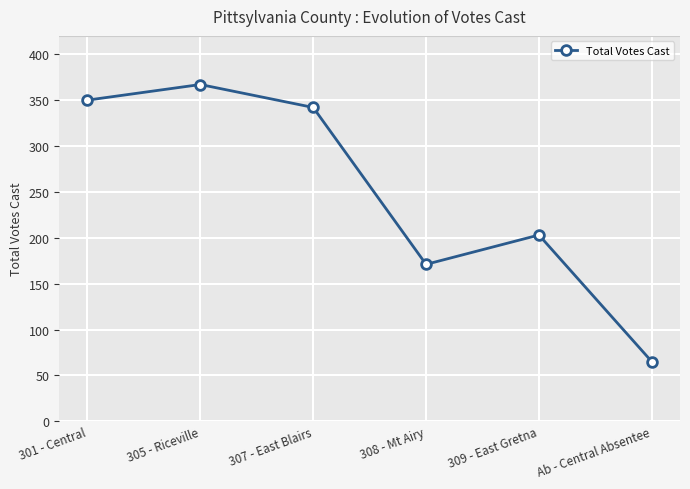

Which has a higher value, 305 - Riceville or 309 - East Gretna?

305 - Riceville